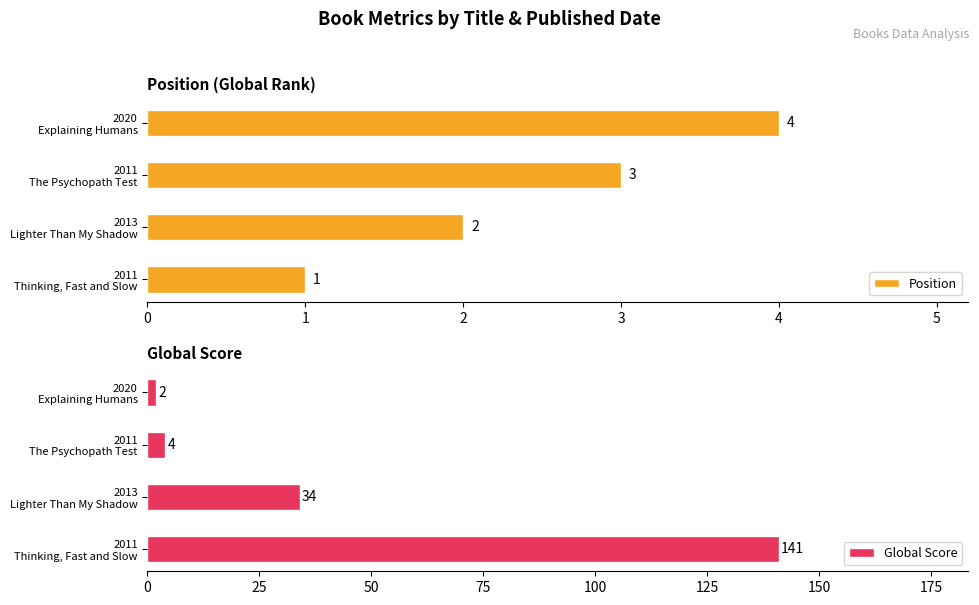

Count the Position values in the range 2 to 4.

3